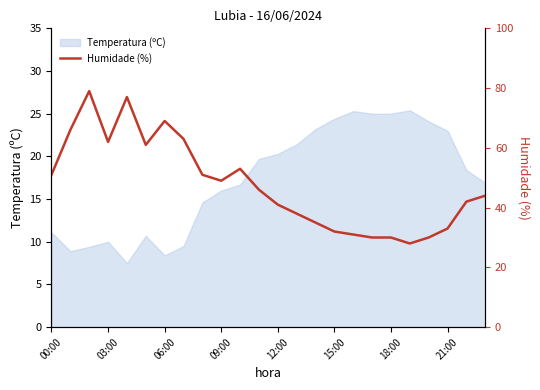

What position from the left is 06:00?

3